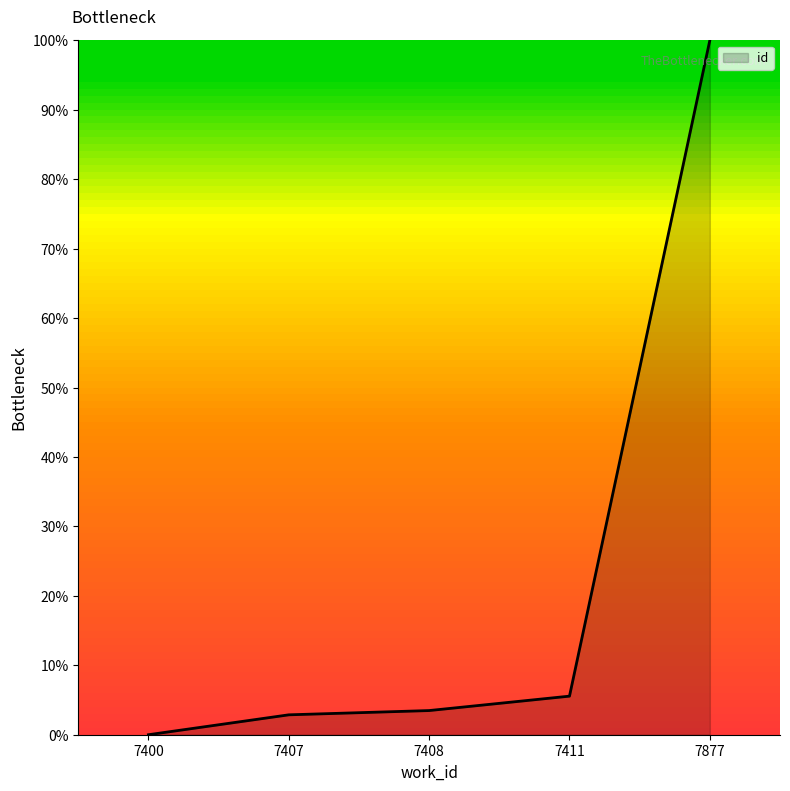

What is the sum of all values?

111.9